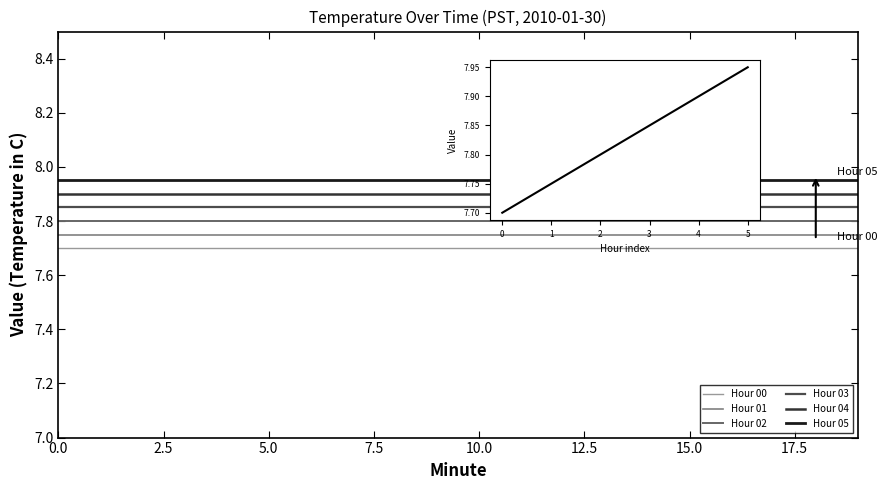

True or false: Hour 03 has a value of 2.2 at 15.0.

False